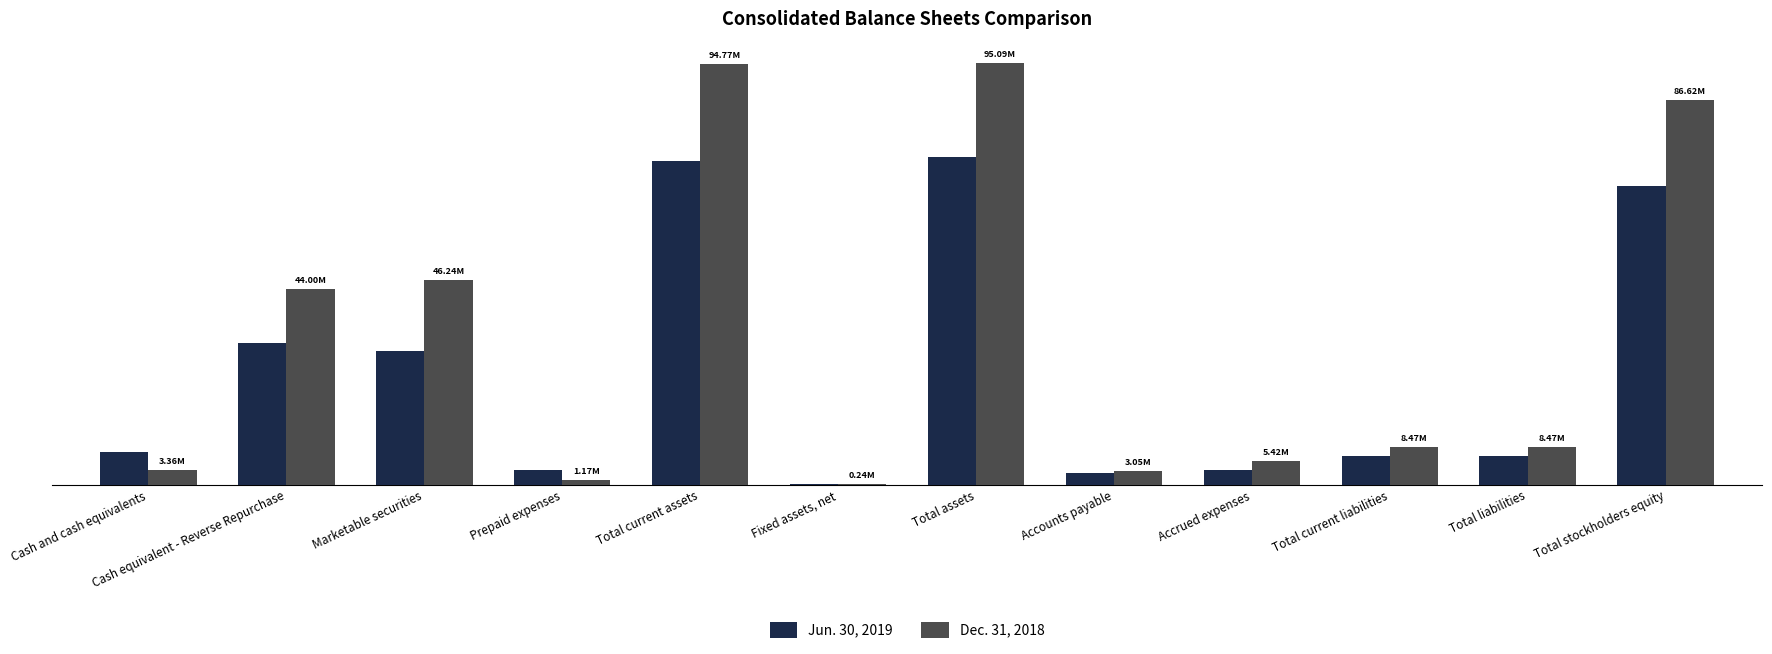

What is the label of the 9th bar from the right?

Prepaid expenses